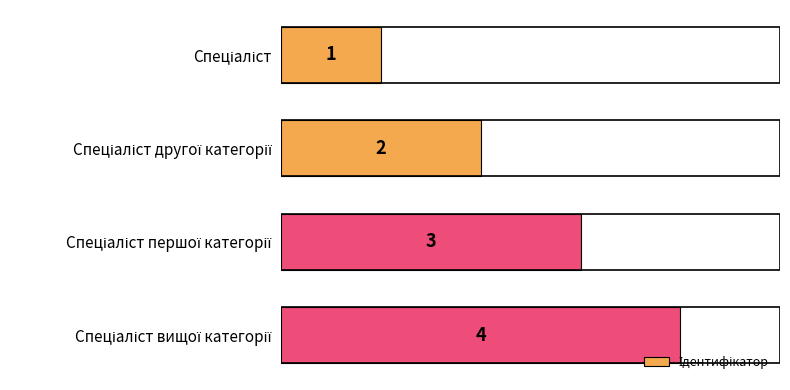

Are the bars grouped side by side (vs. stacked)?

No